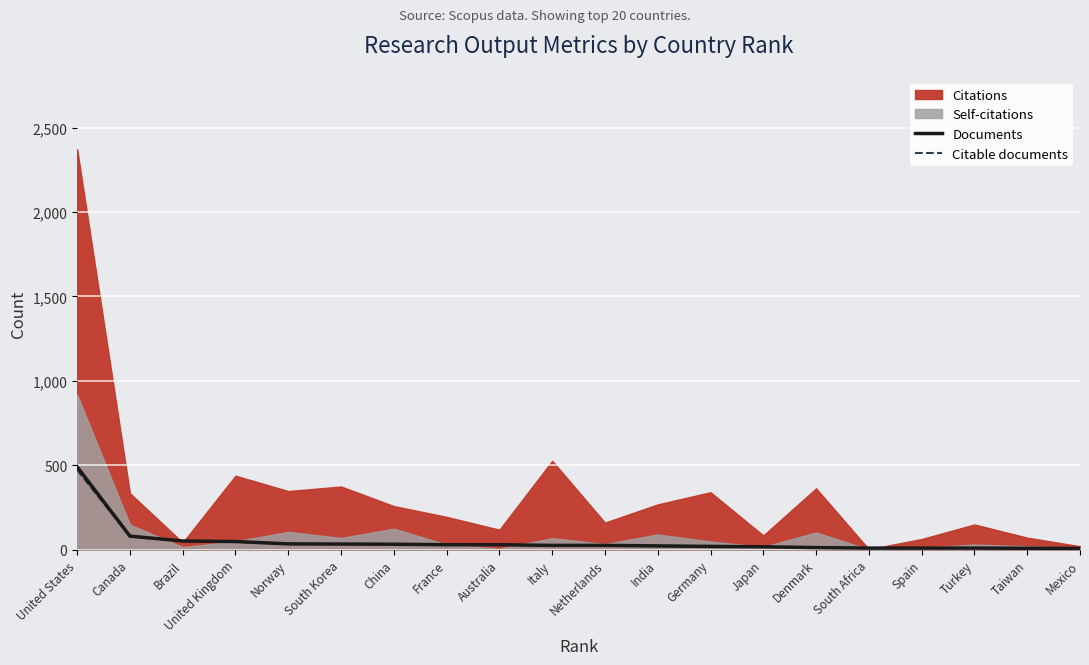

Which category has the highest value in the Citable documents series?

United States